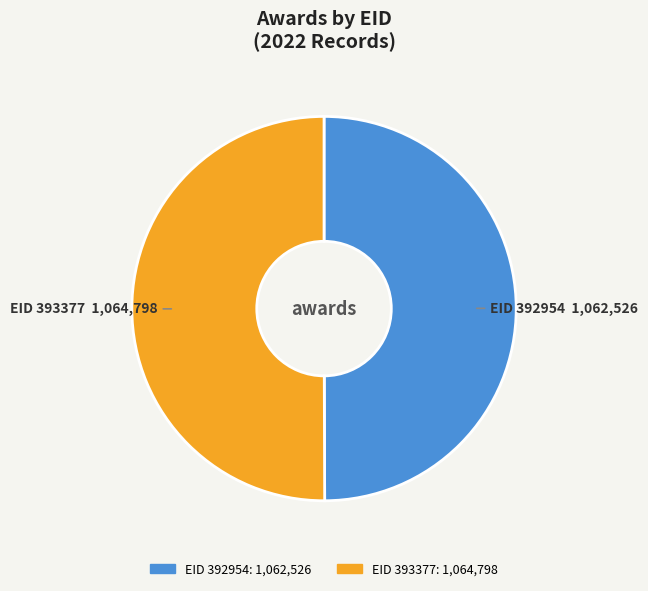

Count the number of slices in the pie.

2